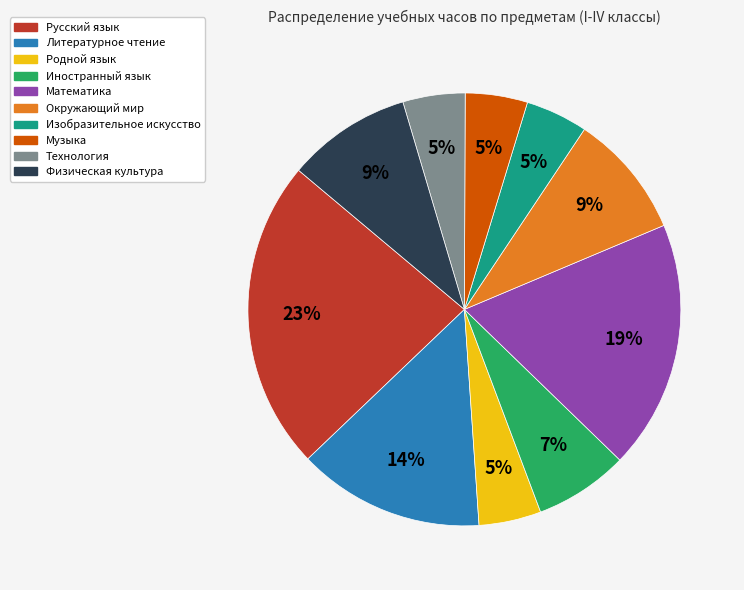

Does any single category account for the majority?

No